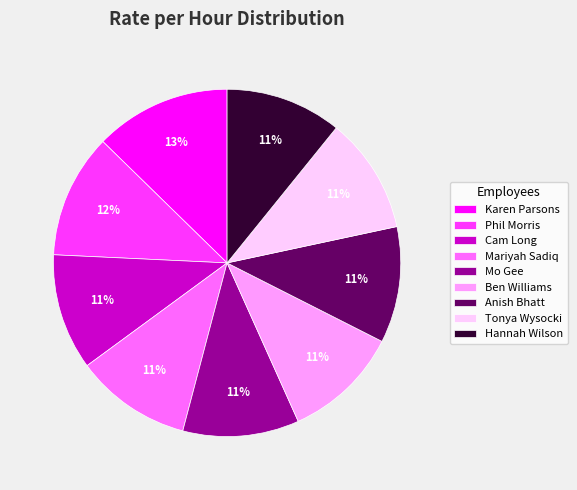

Is there any slice that represents more than half of the pie?

No